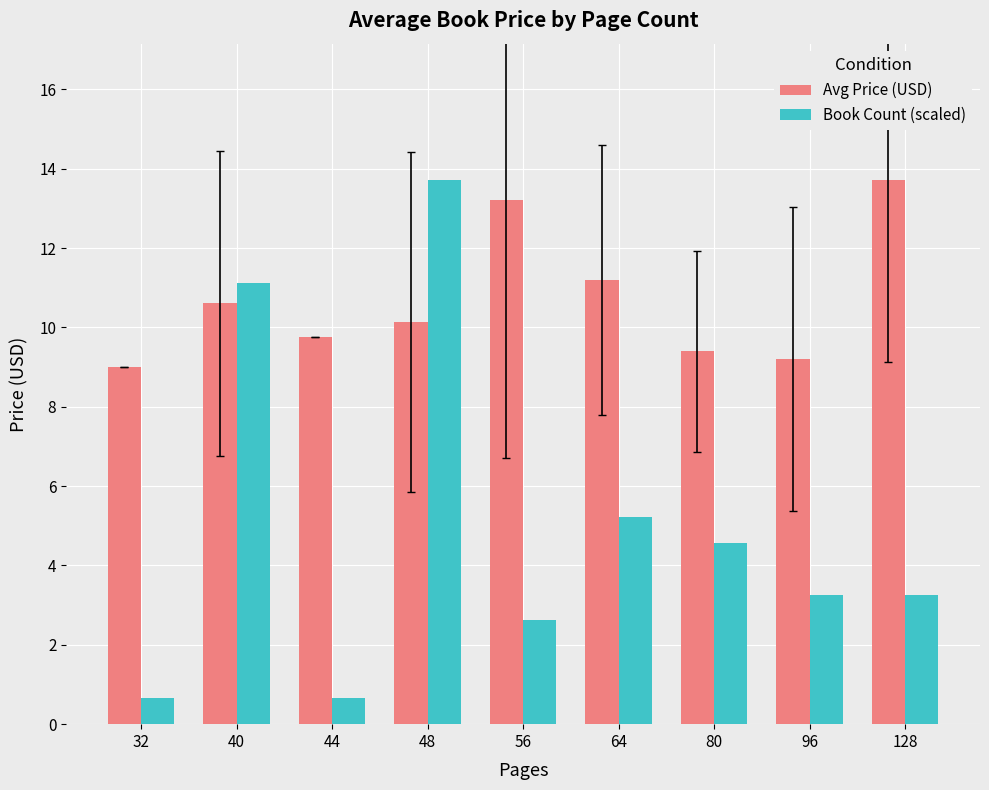

Between 44 and 48, which series saw the biggest shift?

Book Count (scaled)